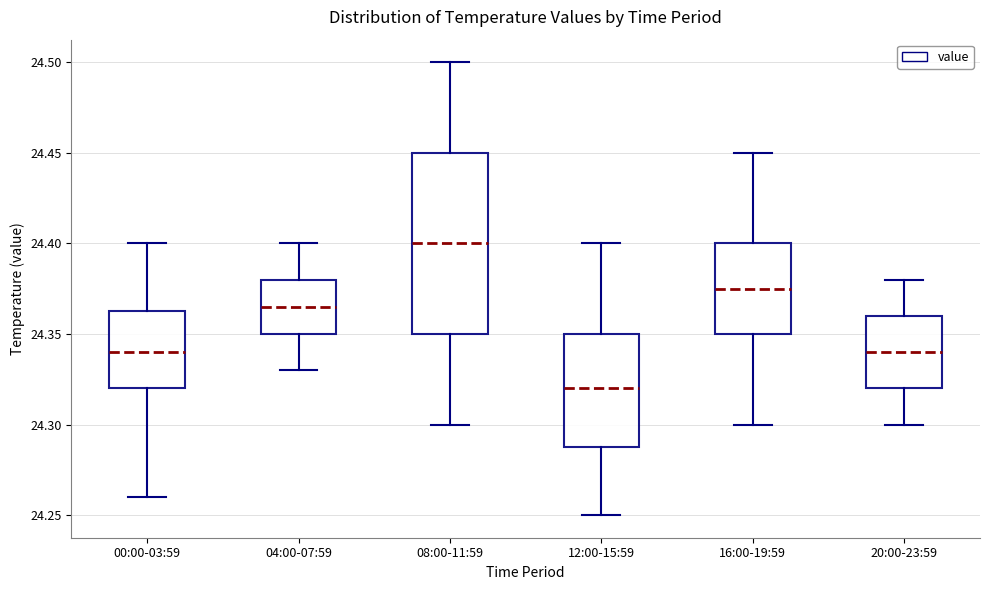

Reading left to right, transcribe this box plot: for each box, give where its median line is, the range the box spans, and where its two whiskers end, as read against the y-axis. The values are not printed on the chart, so give them approximately, as read against the axis.

00:00-03:59: median 24.340, box 24.320 to 24.365, whiskers 24.260 to 24.400
04:00-07:59: median 24.365, box 24.350 to 24.380, whiskers 24.330 to 24.400
08:00-11:59: median 24.400, box 24.350 to 24.450, whiskers 24.300 to 24.500
12:00-15:59: median 24.320, box 24.290 to 24.350, whiskers 24.250 to 24.400
16:00-19:59: median 24.375, box 24.350 to 24.400, whiskers 24.300 to 24.450
20:00-23:59: median 24.340, box 24.320 to 24.360, whiskers 24.300 to 24.380